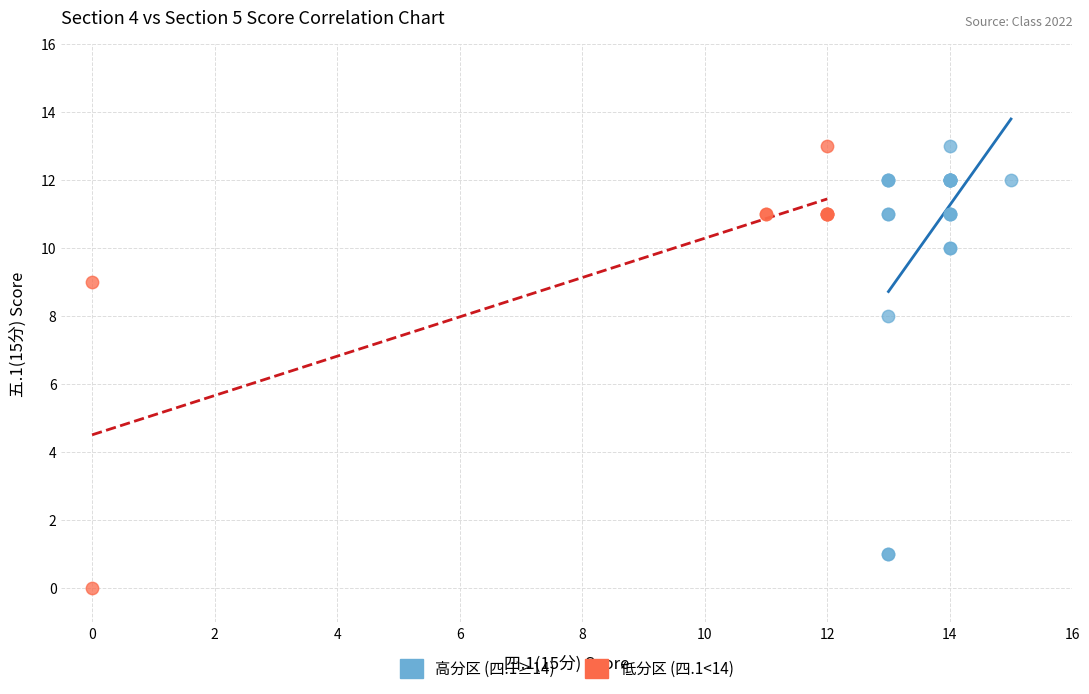

Which series contains the lowest Y value?

低分区 (四.1<14)